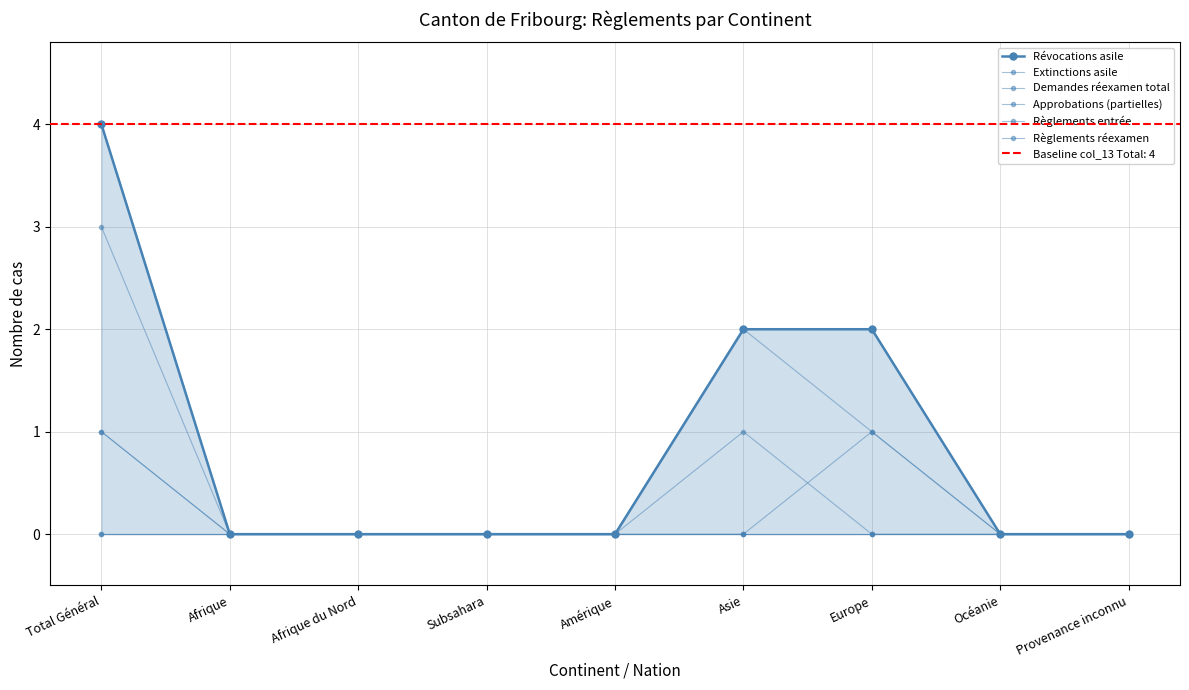

Is the value of Demandes réexamen total at Amérique greater than the value of Règlements entrée at Asie?

No